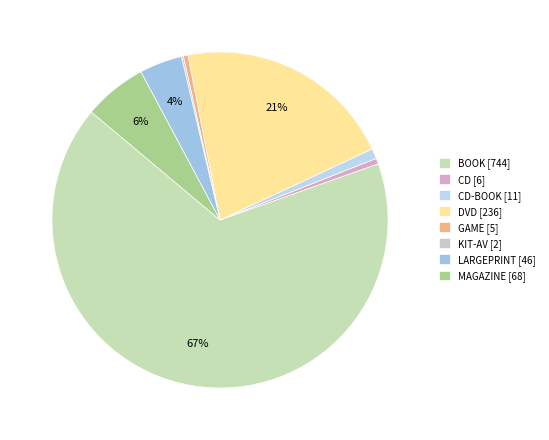

To the nearest percent, what is the difference between the largest and smallest slice percentages?

66%